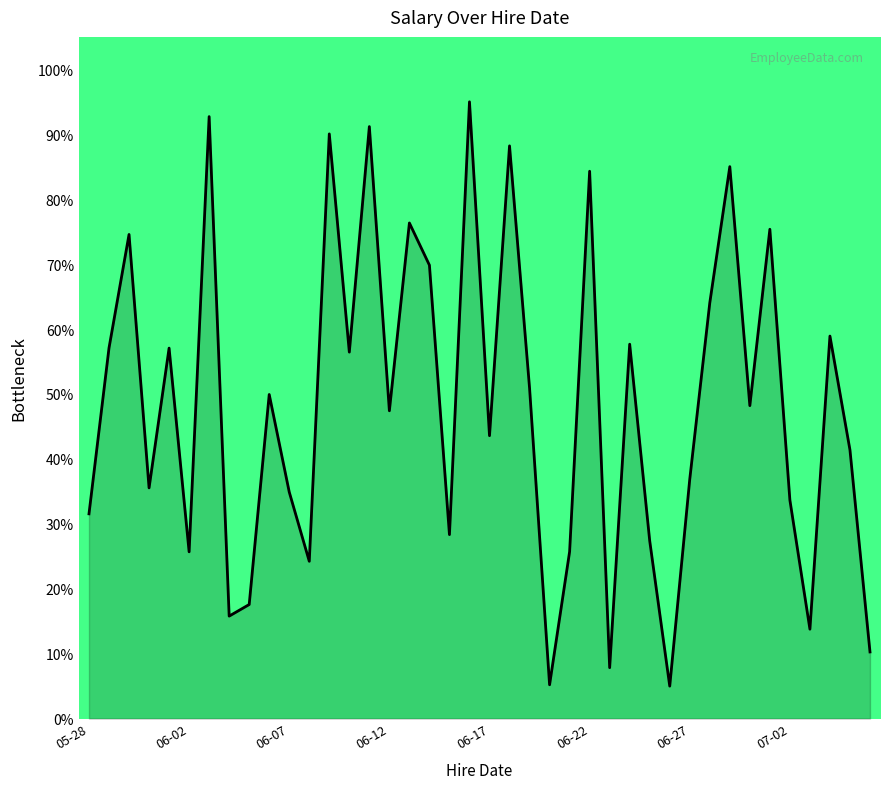

What is the greatest value displayed?

95.0